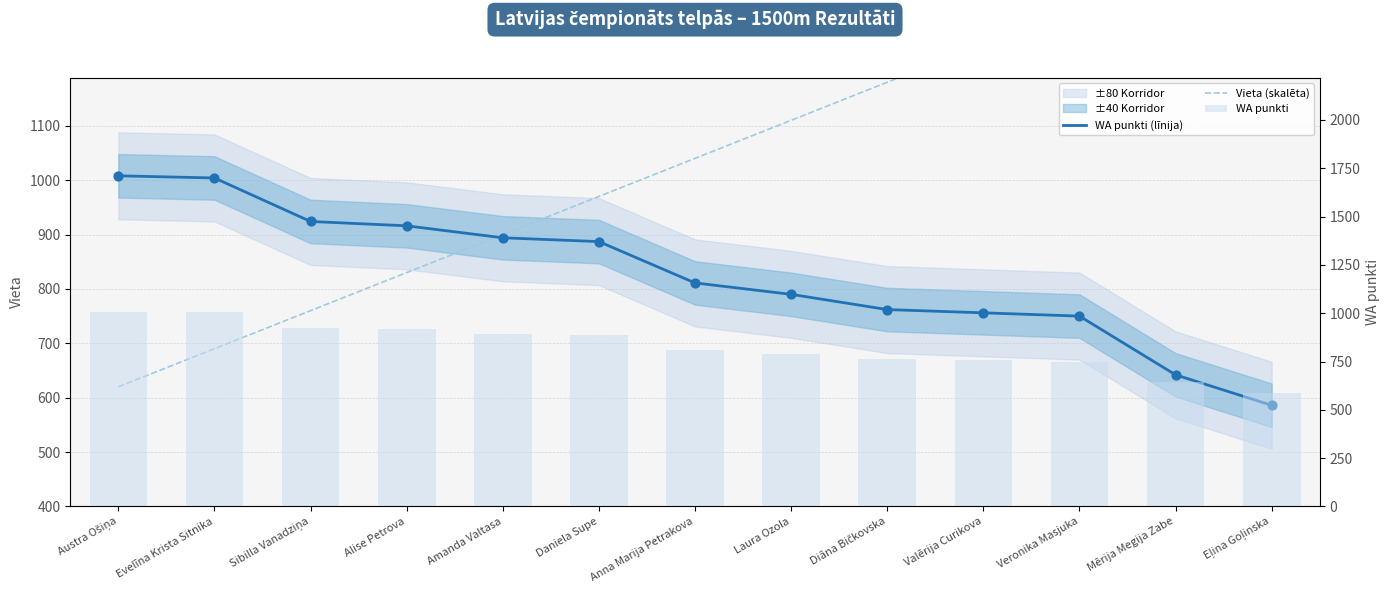

At which category is the sum across all series the highest?

Veronika Masjuka